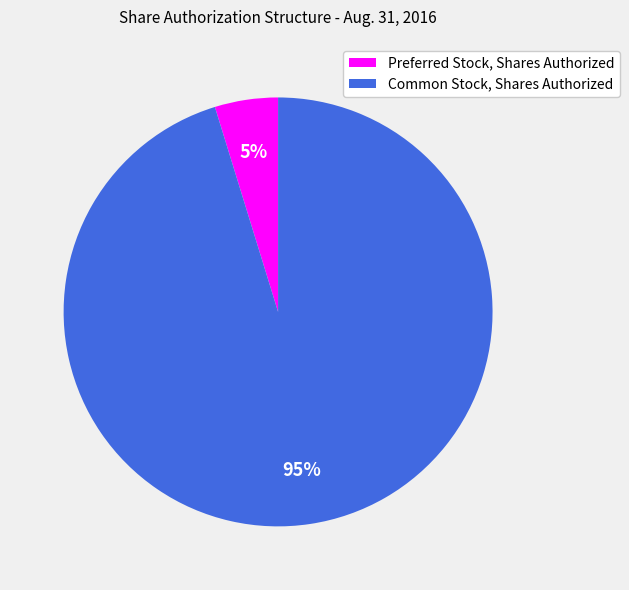

Combined, do Common Stock, Shares Authorized and Preferred Stock, Shares Authorized account for over 50%?

Yes